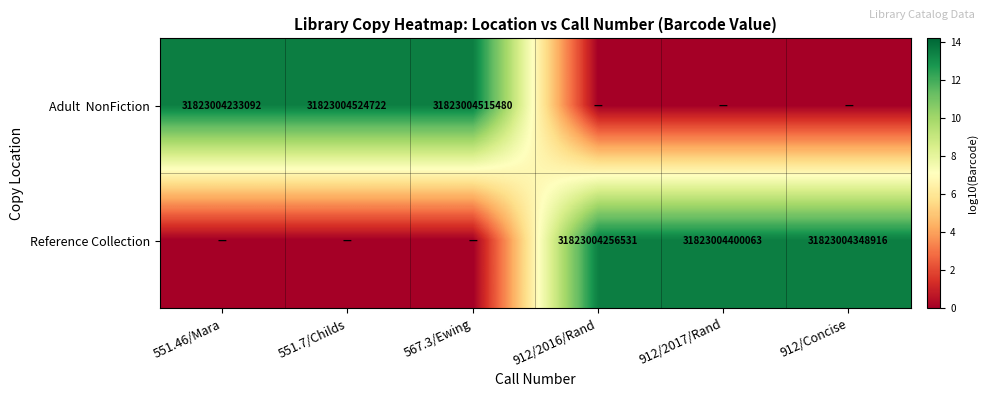

The Reference Collection series shows 31823004348916 at 912/Concise. True or false?

True